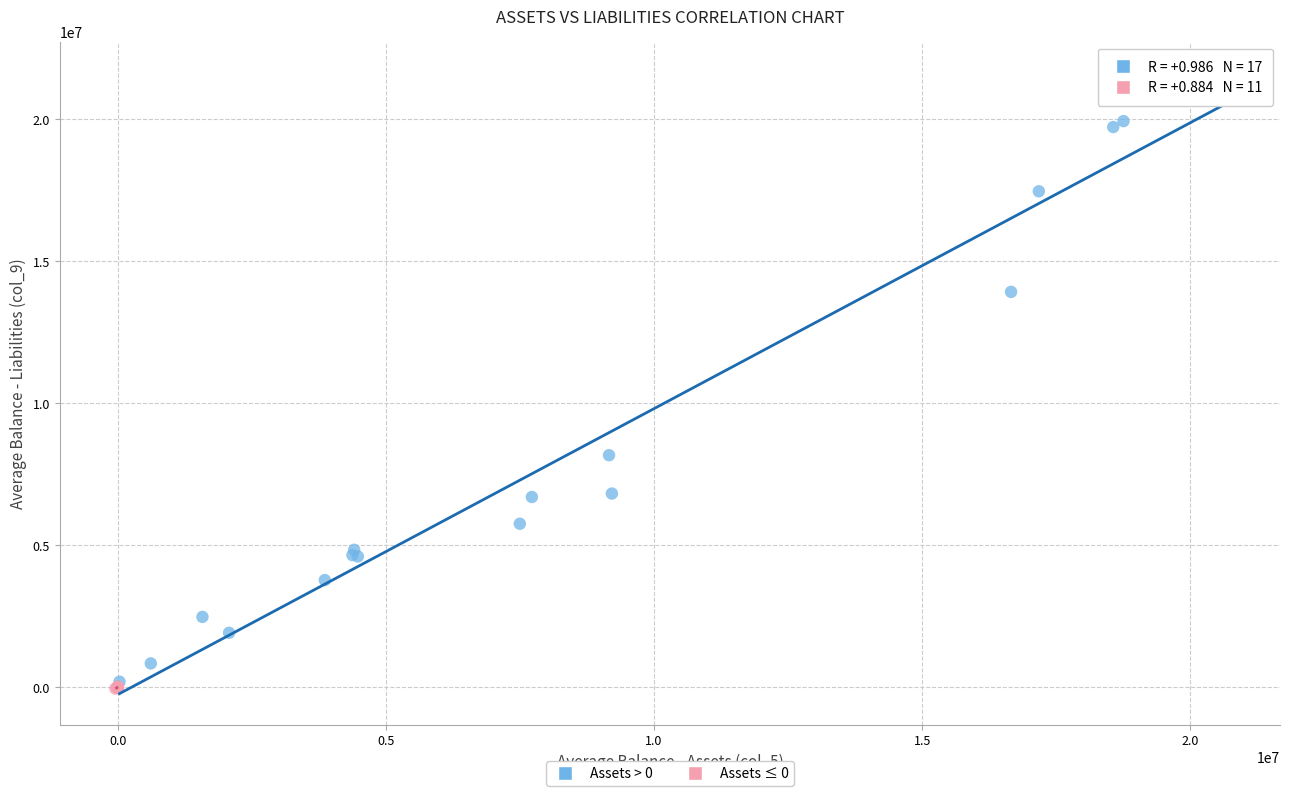

Which series has the widest spread of Y values?

Assets > 0